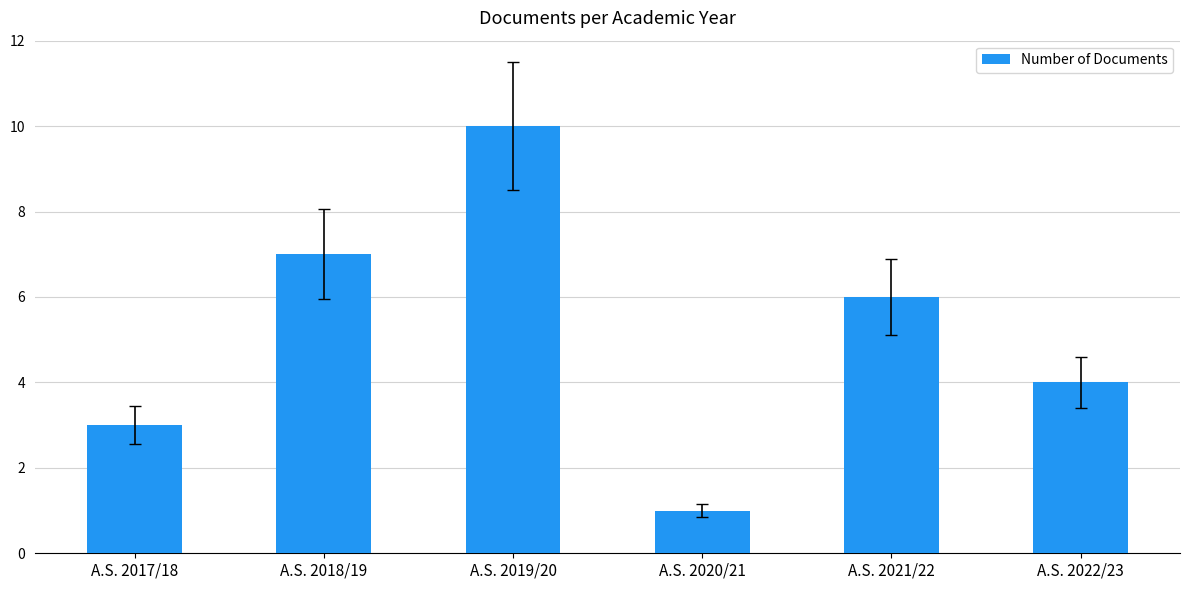

Rank the categories by value from lowest to highest.

A.S. 2020/21, A.S. 2017/18, A.S. 2022/23, A.S. 2021/22, A.S. 2018/19, A.S. 2019/20